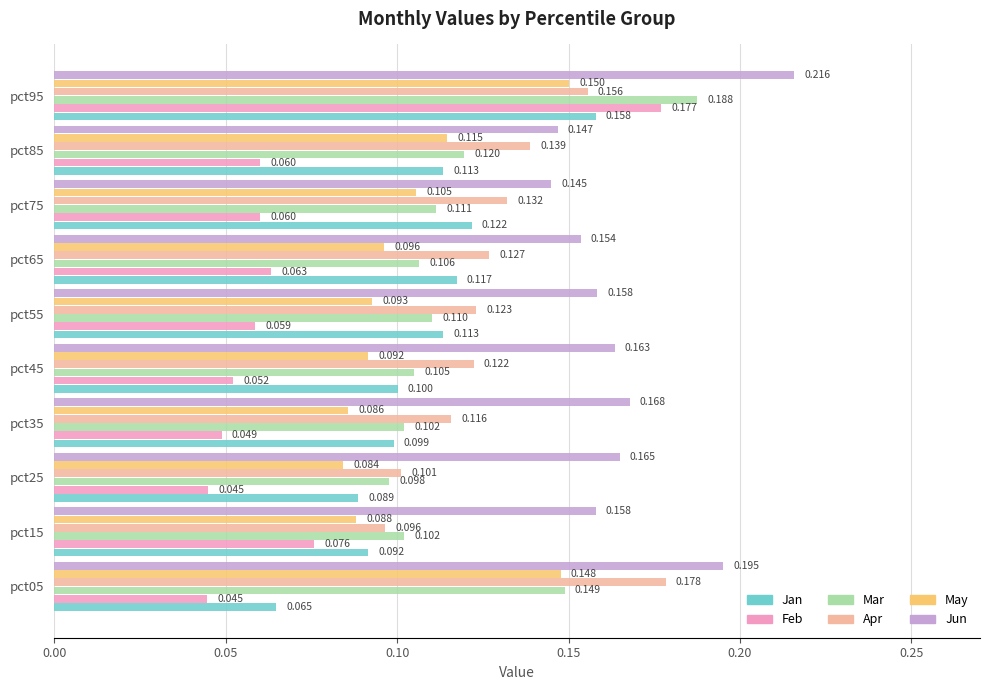

How many distinct data groups are displayed?

6